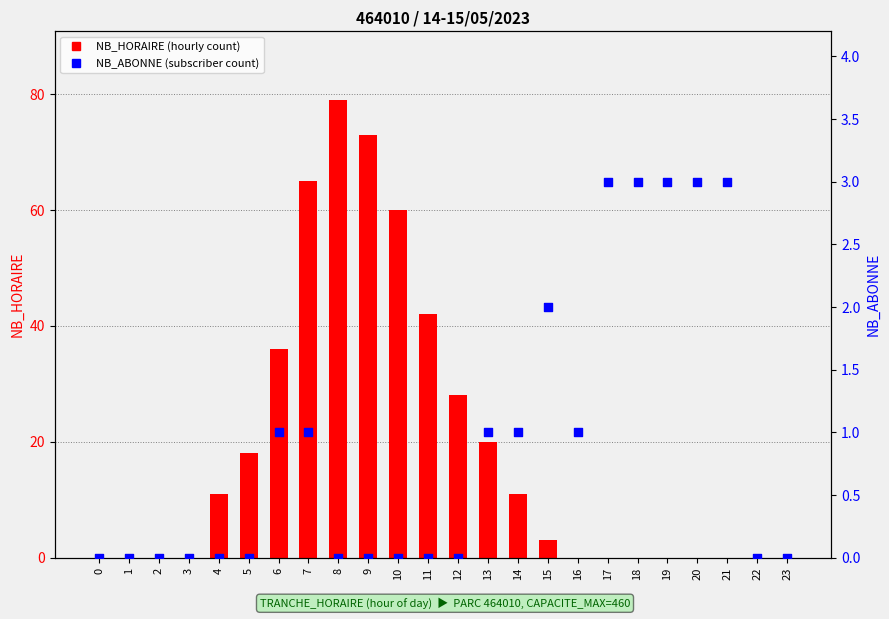

Which series contains the highest Y value?

NB_HORAIRE